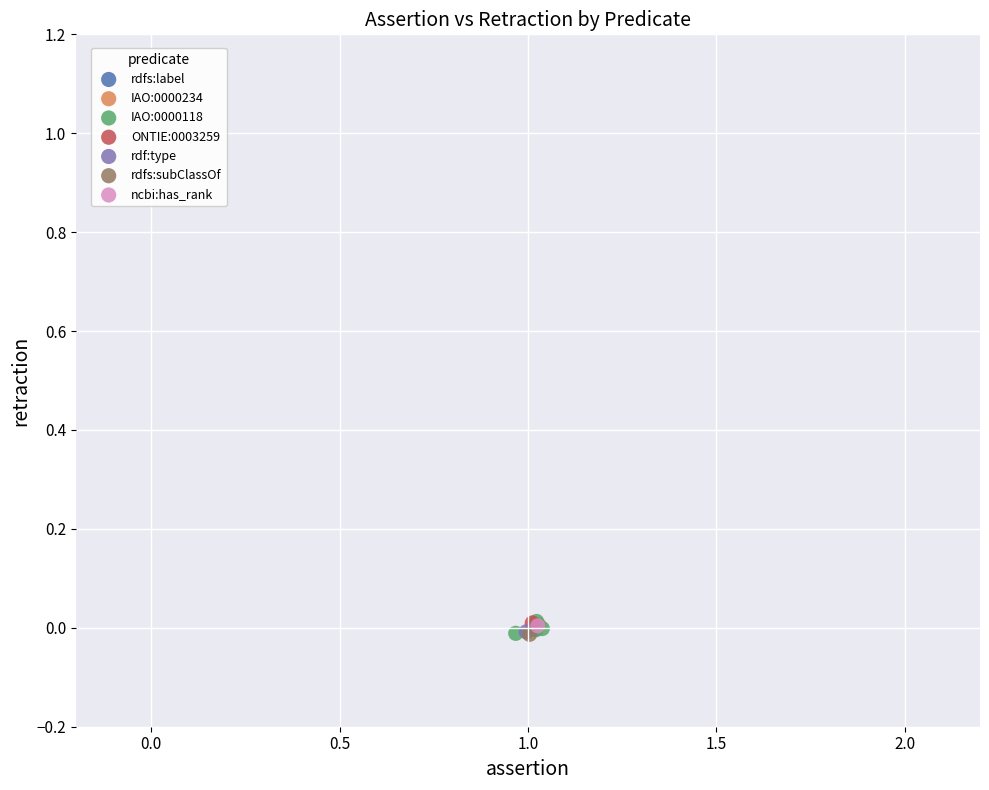

What are all the series names shown in the legend?

rdfs:label, IAO:0000234, IAO:0000118, ONTIE:0003259, rdf:type, rdfs:subClassOf, ncbi:has_rank